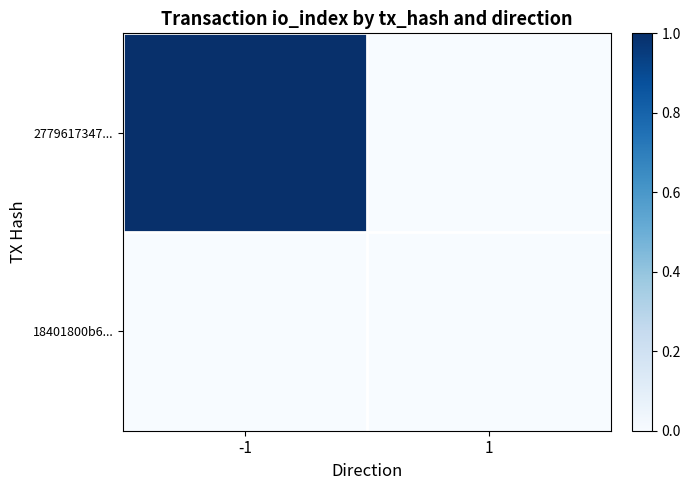

Reading left to right, what are all the values shown in this chart?

2779617347...: -1=1	1=0
18401800b6...: -1=0	1=0